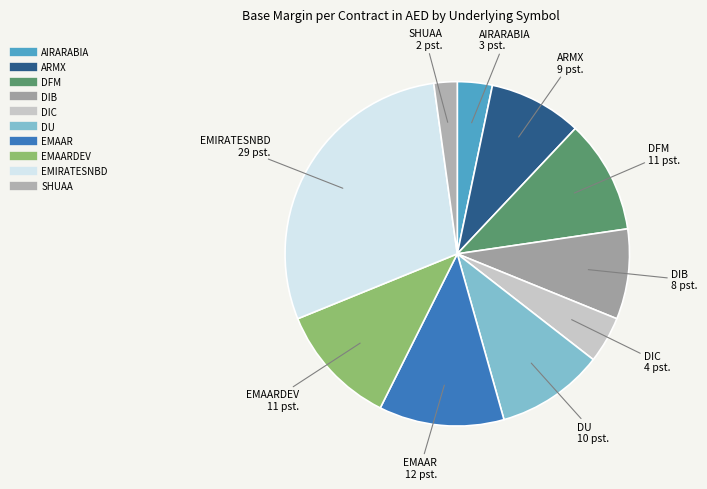

Count the number of slices in the pie.

10